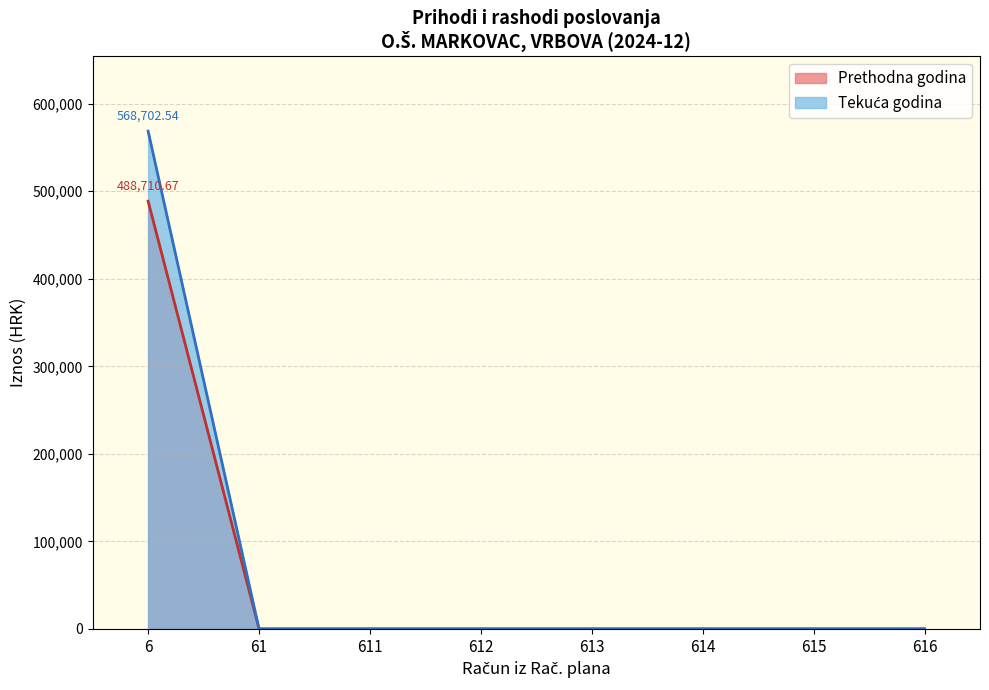

Does the chart display data point markers on the line(s)?

No